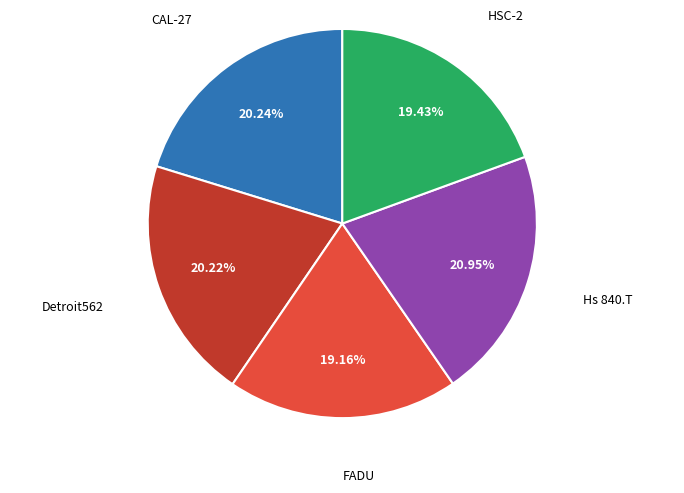

Does any single category account for the majority?

No